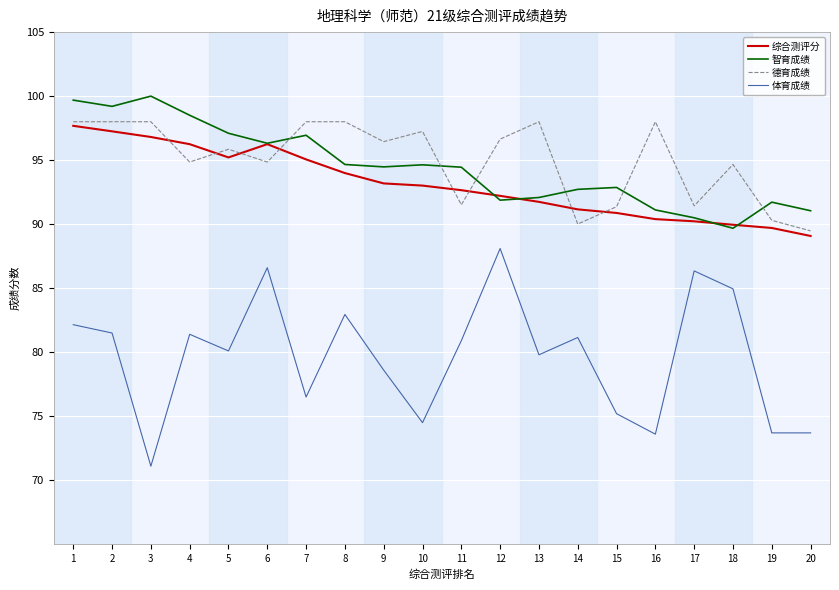

The value of 体育成绩 at 13 is 107.2. True or false?

False